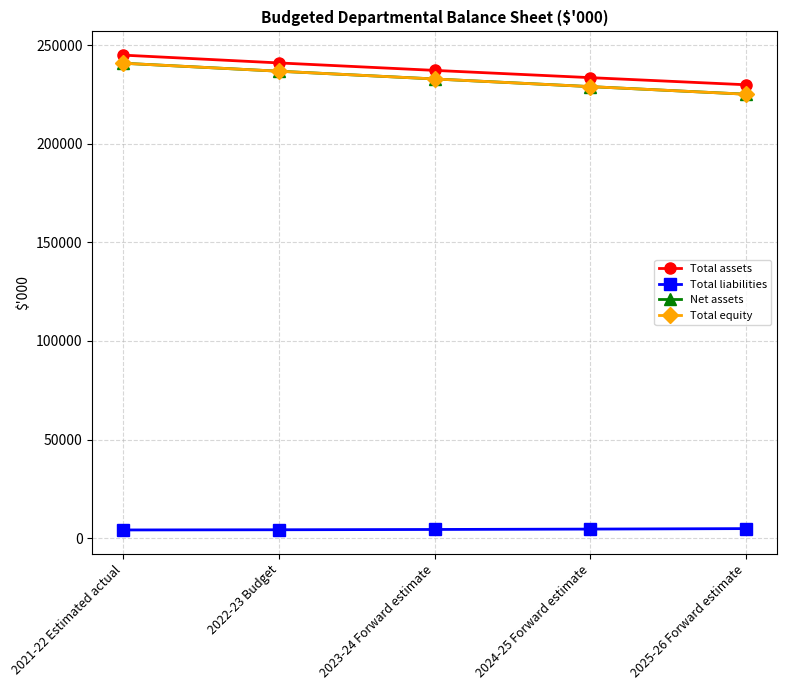

What is the total value across all series at 2025-26 Forward estimate?

685201